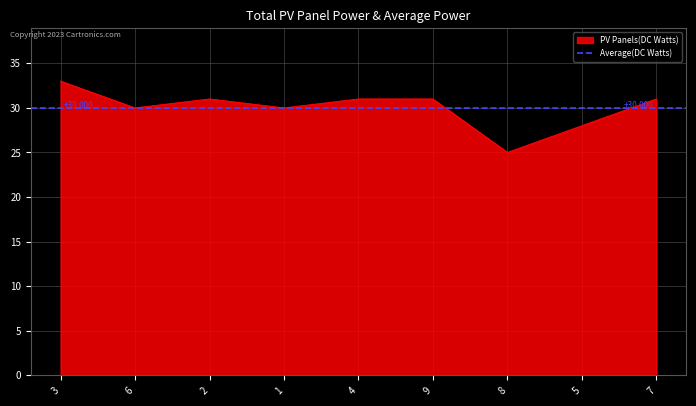

What position from the left is 1?

4